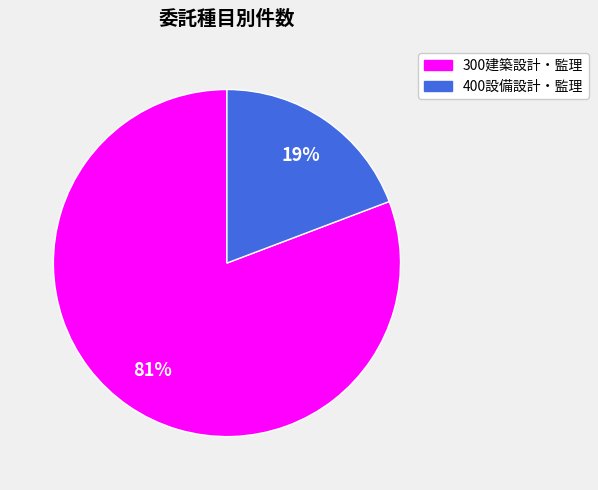

How many slices are in this pie chart?

2